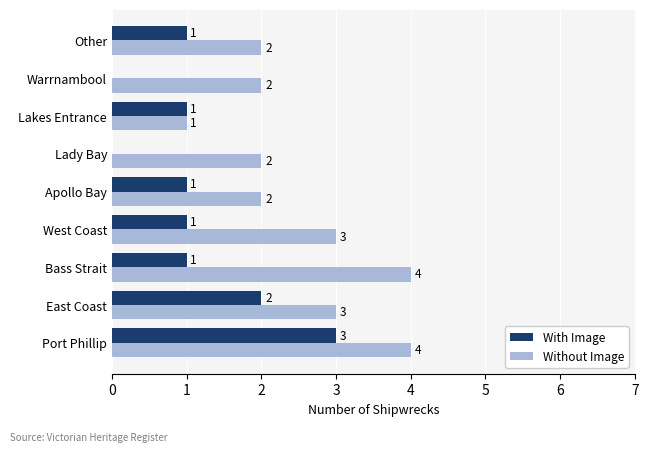

What is the sum of the Without Image values at Other and Port Phillip?

6